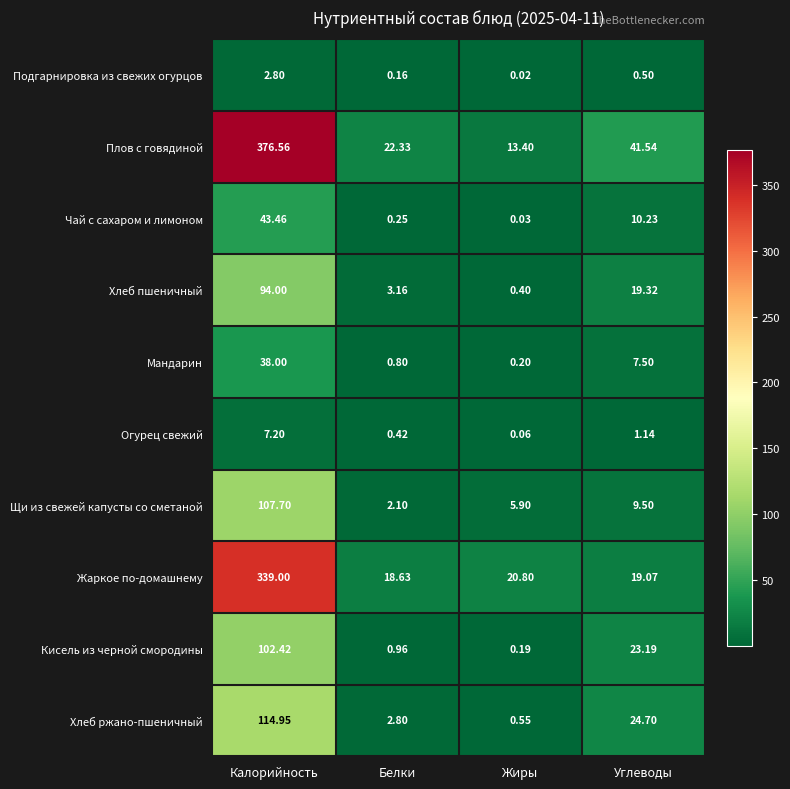

At how many categories does at least one series exceed 355?

1